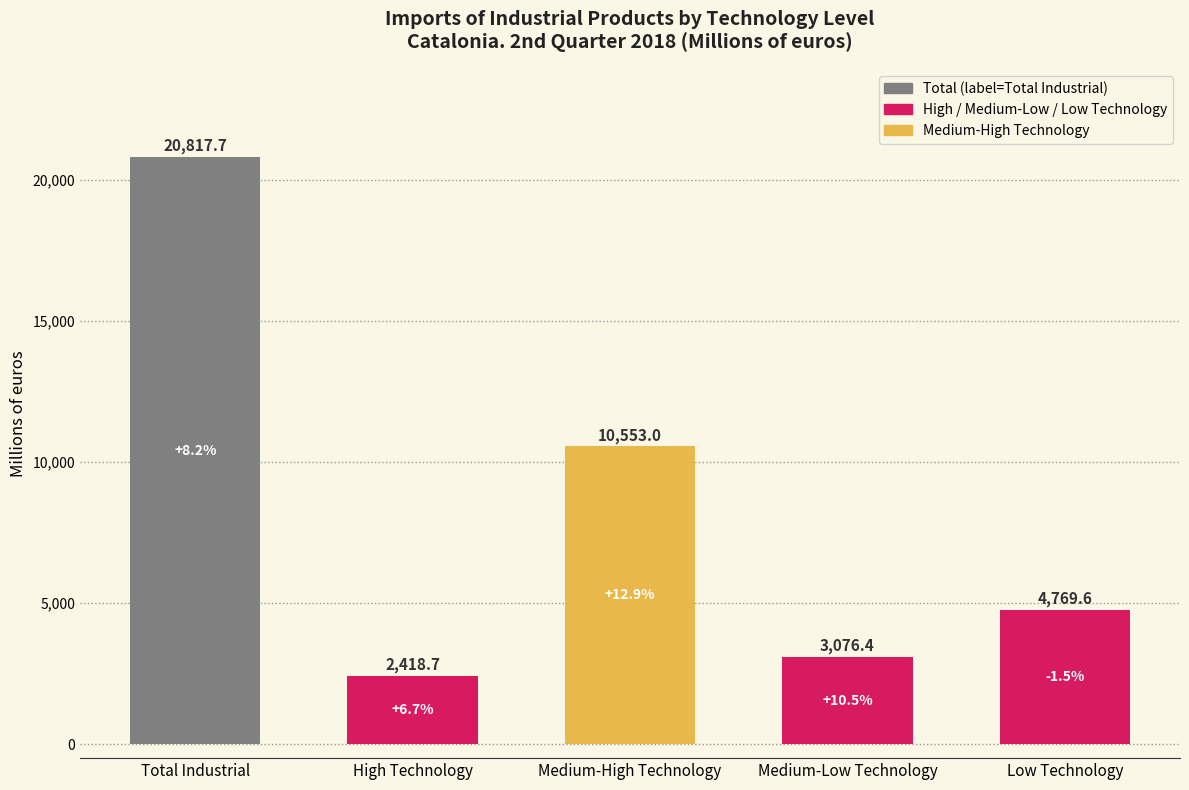

What is the minimum value shown in the chart?

2418.7